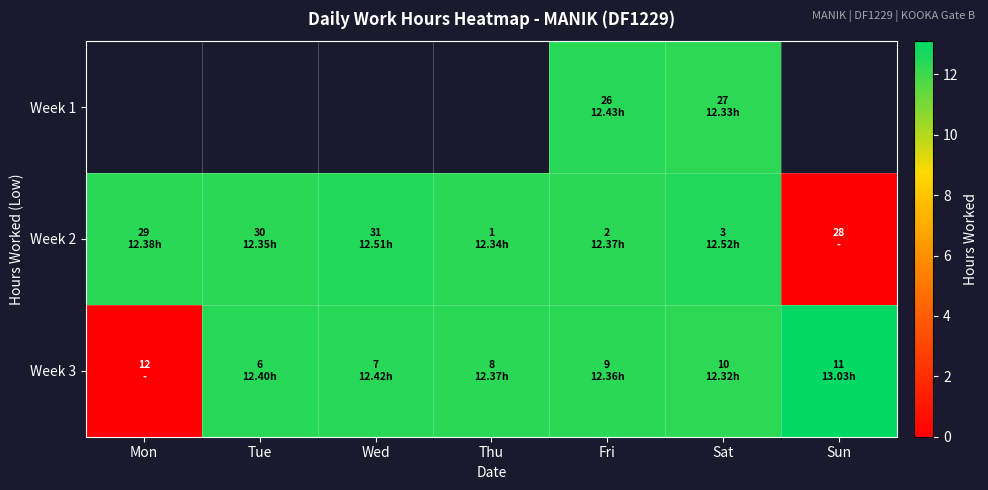

What value does the Week 1 series have at Sat?

12.3